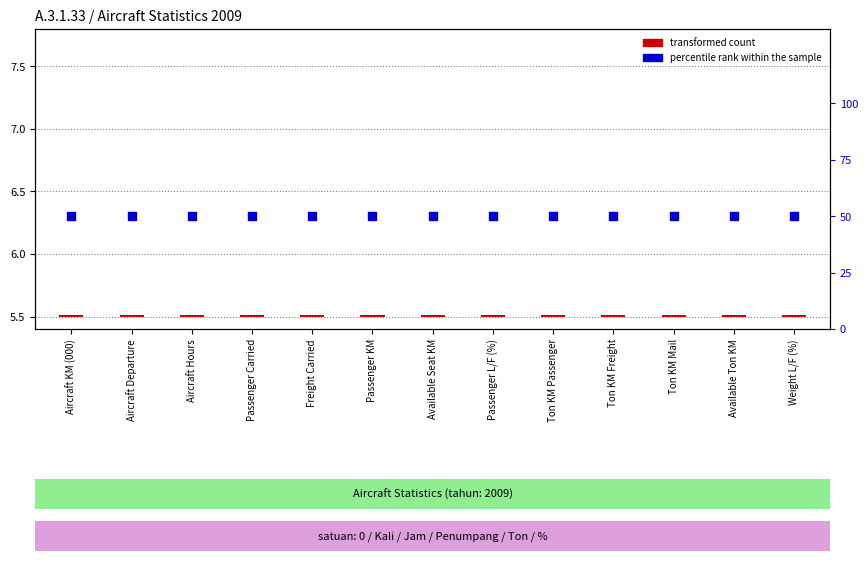

At how many categories does at least one series exceed 1?

13